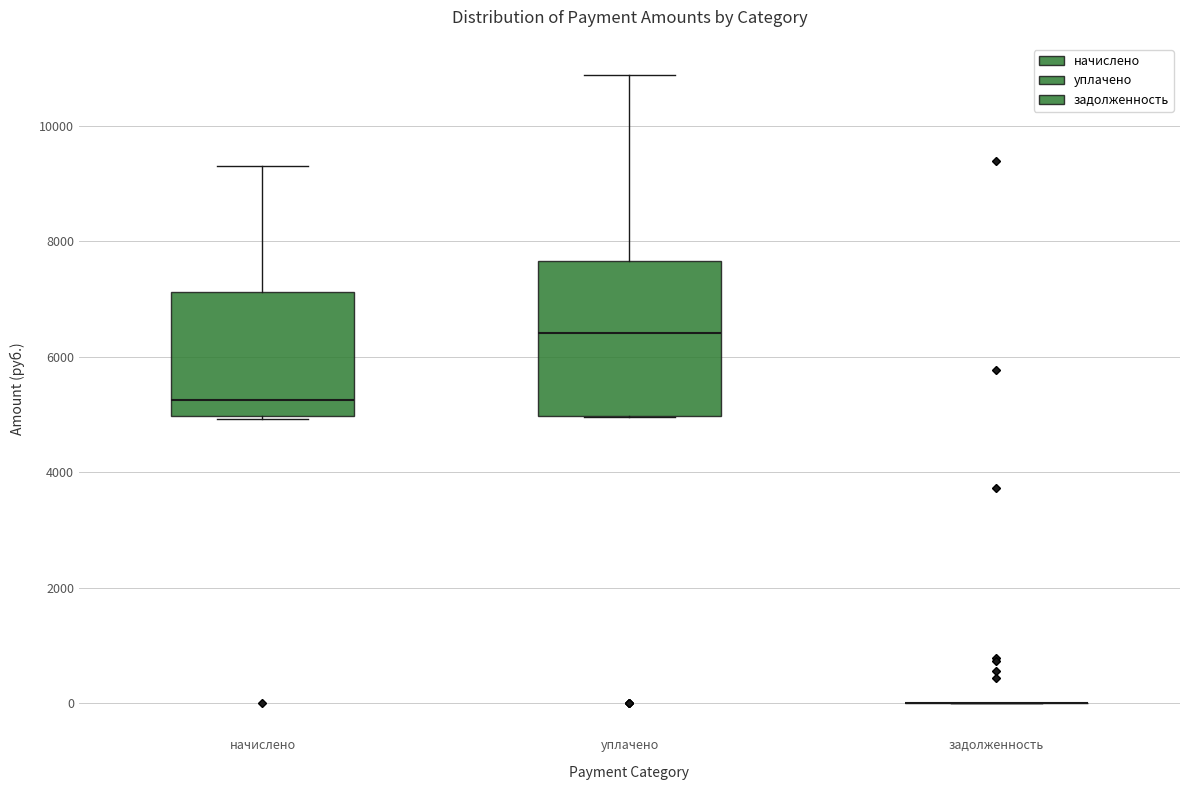

Reading left to right, transcribe this box plot: for each box, give where its median line is, the range the box spans, and where its two whiskers end, as read against the y-axis. The values are not printed on the chart, so give them approximately, as read against the axis.

начислено: median 5200, box 5000 to 7200, whiskers 5000 to 9400
уплачено: median 6400, box 5000 to 7600, whiskers 5000 to 10800
задолженность: box collapsed to a line at 0, whiskers 0 to 0